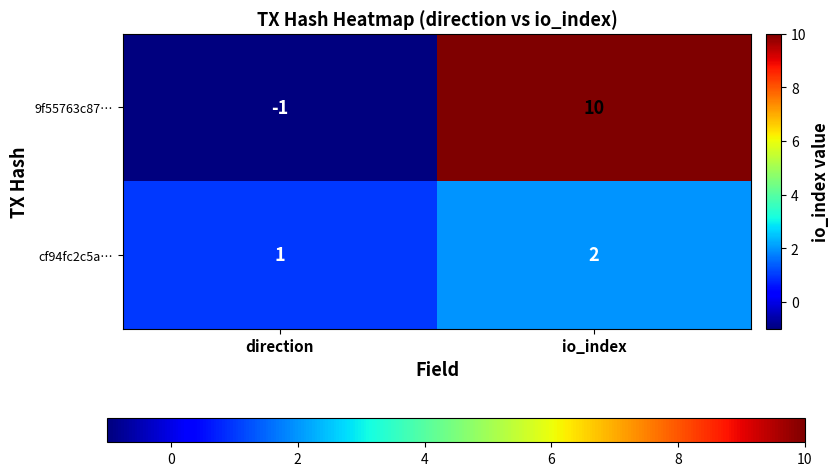

What is the total value across all series at io_index?

12